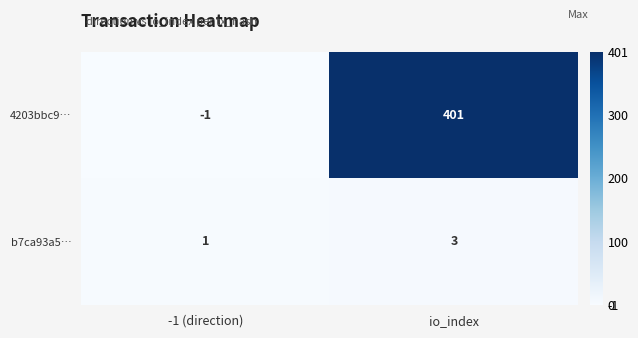

Reading left to right, extract all data points from this chart.

4203bbc9…: -1 (direction)=-1	io_index=401
b7ca93a5…: -1 (direction)=1	io_index=3